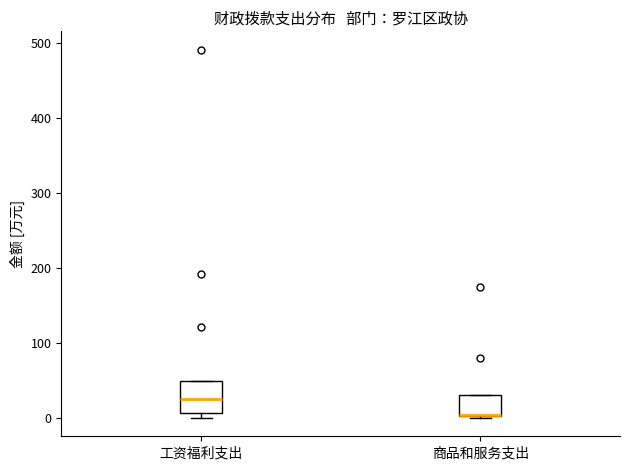

Reading left to right, read every box against the y-axis: the position of its median line, the range the box covers, and the ends of its whiskers. The values are not printed on the chart, so give them approximately, as read against the axis.

工资福利支出: median 20, box 10 to 50, whiskers 0 to 50
商品和服务支出: median 0 (drawn on the box's lower edge), box 0 to 30, whiskers 0 to 30